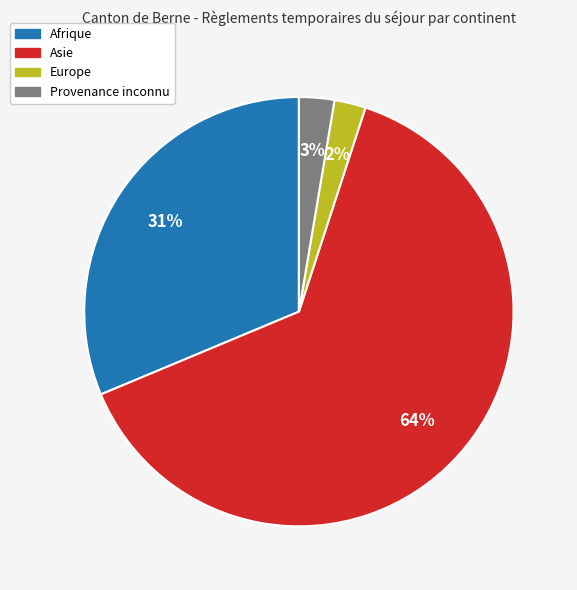

Is the sum of Provenance inconnu and Europe greater than half?

No